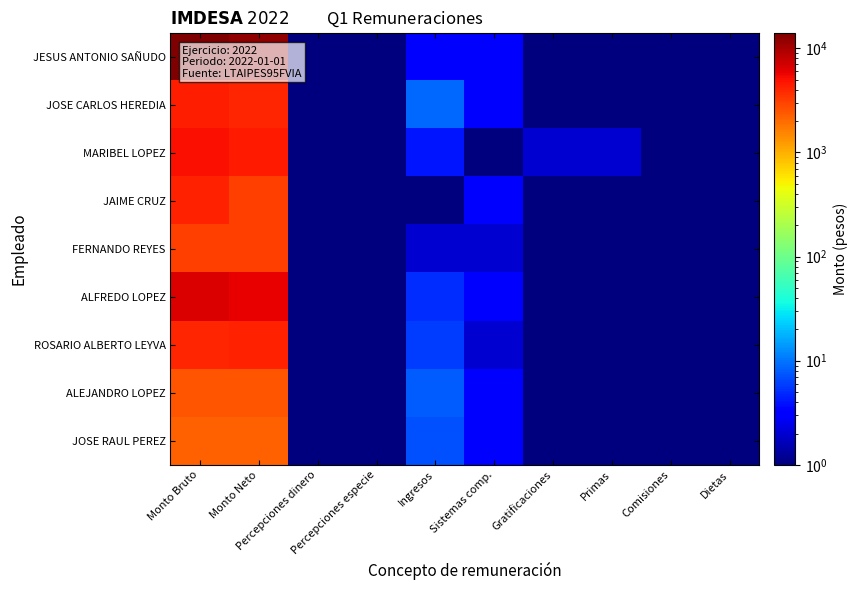

Rank the series by their maximum value, from lowest to highest.

JOSE RAUL PEREZ, ALEJANDRO LOPEZ, FERNANDO REYES, ROSARIO ALBERTO LEYVA, JAIME CRUZ, JOSE CARLOS HEREDIA, MARIBEL LOPEZ, ALFREDO LOPEZ, JESUS ANTONIO SAÑUDO